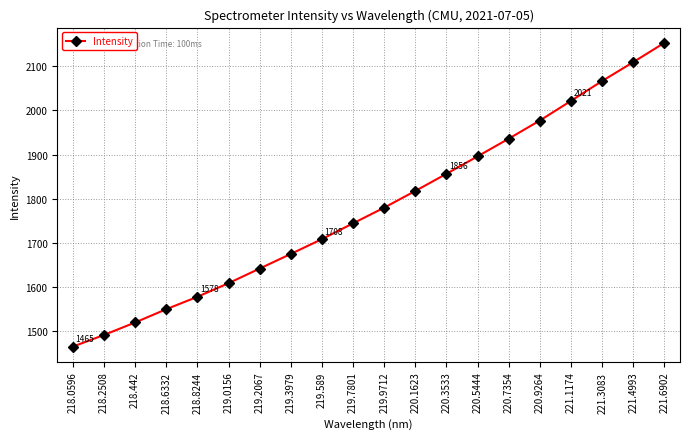

Rank the categories by value from highest to lowest.

221.6902, 221.4993, 221.3083, 221.1174, 220.9264, 220.7354, 220.5444, 220.3533, 220.1623, 219.9712, 219.7801, 219.589, 219.3979, 219.2067, 219.0156, 218.8244, 218.6332, 218.442, 218.2508, 218.0596